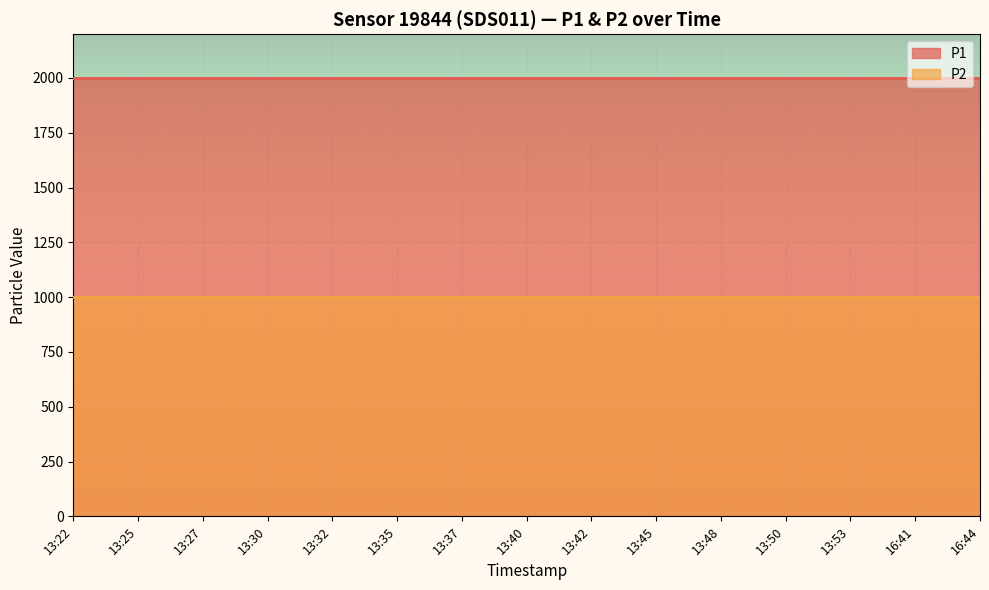

True or false: P2 and P1 cross at least once.

False